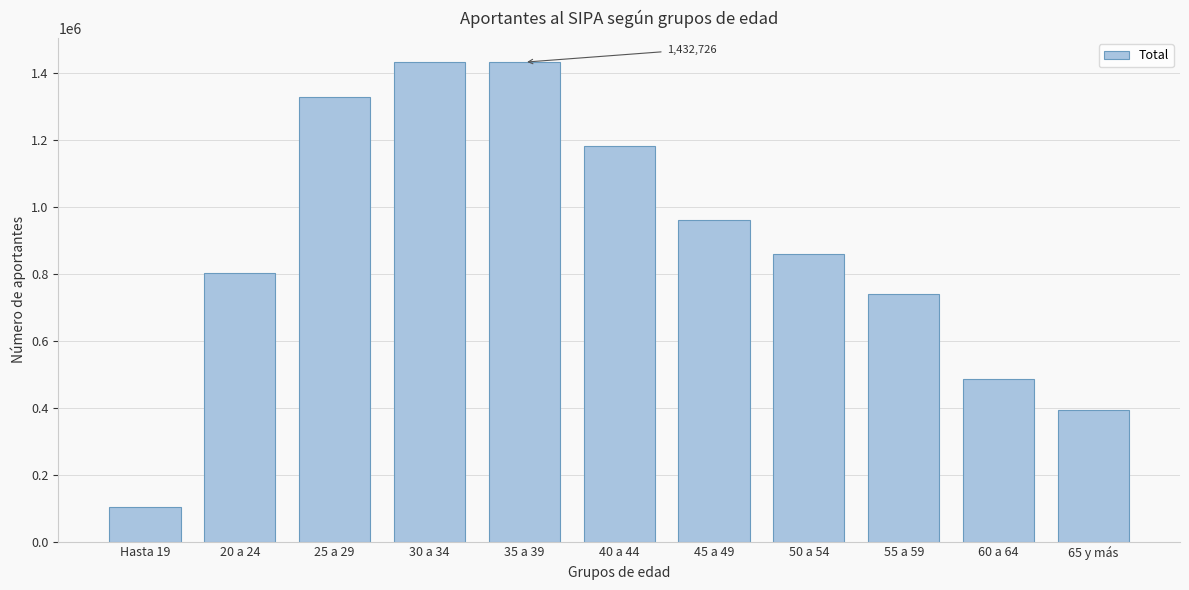

What is the difference between the values at 20 a 24 and 30 a 34?

629172